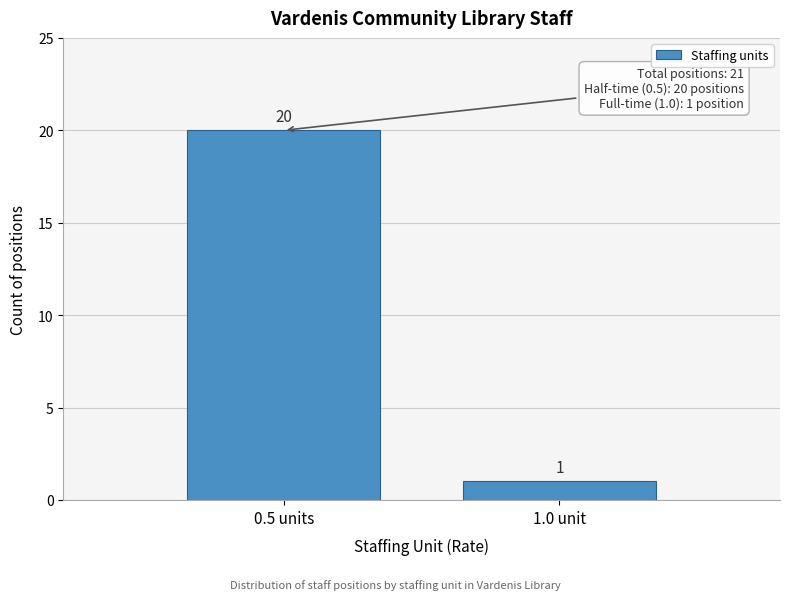

Reading left to right, what are all the values shown in this chart?

0.5 units=20	1.0 unit=1